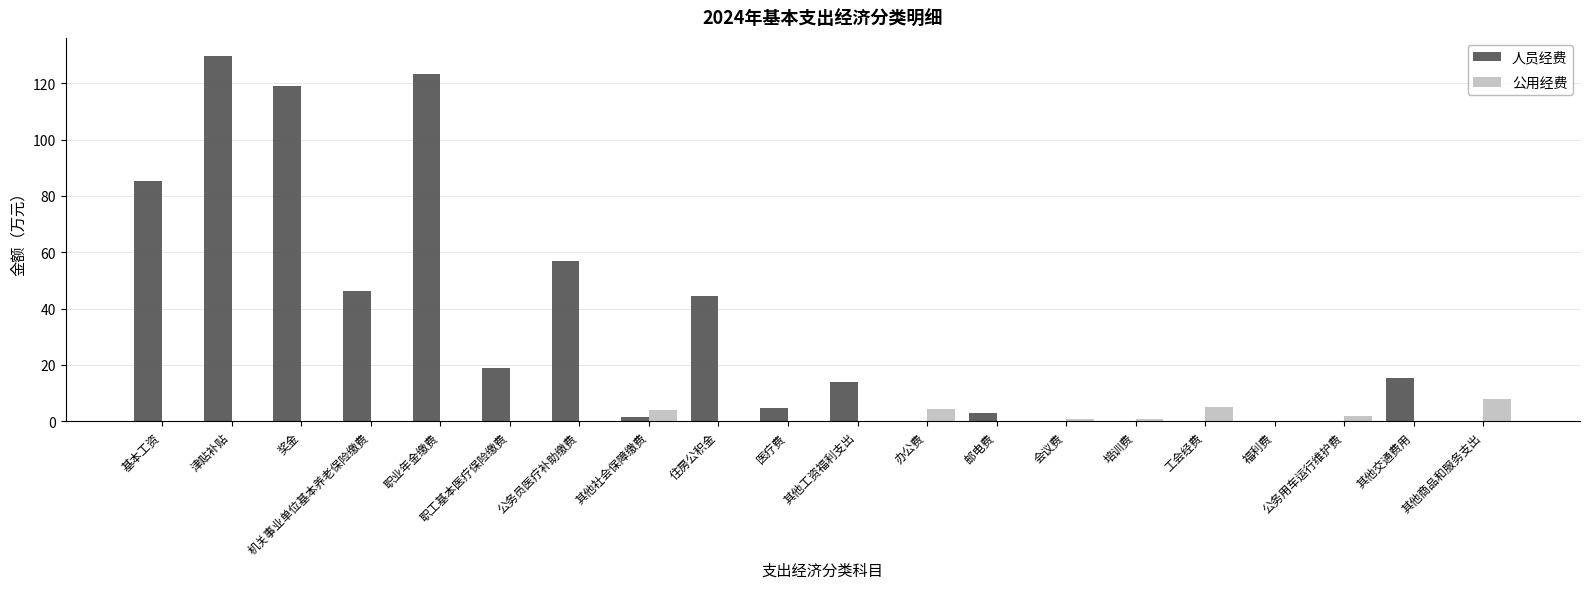

At which label is 人员经费 closest to 64?

公务员医疗补助缴费